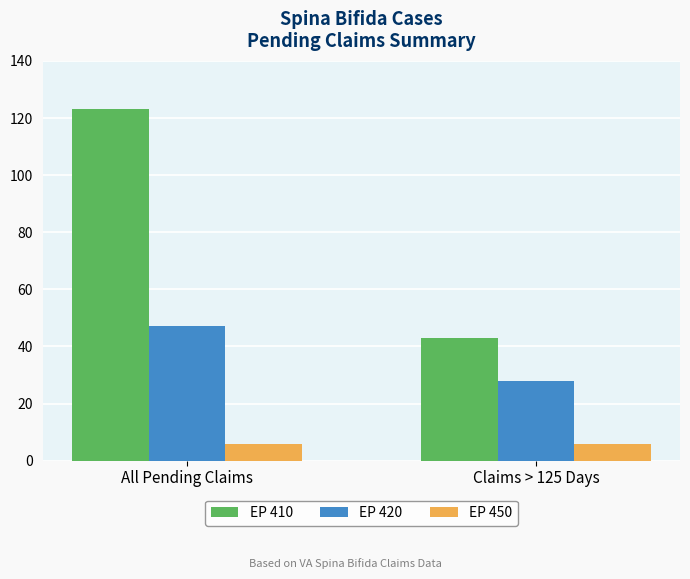

Does the chart contain any negative values?

No